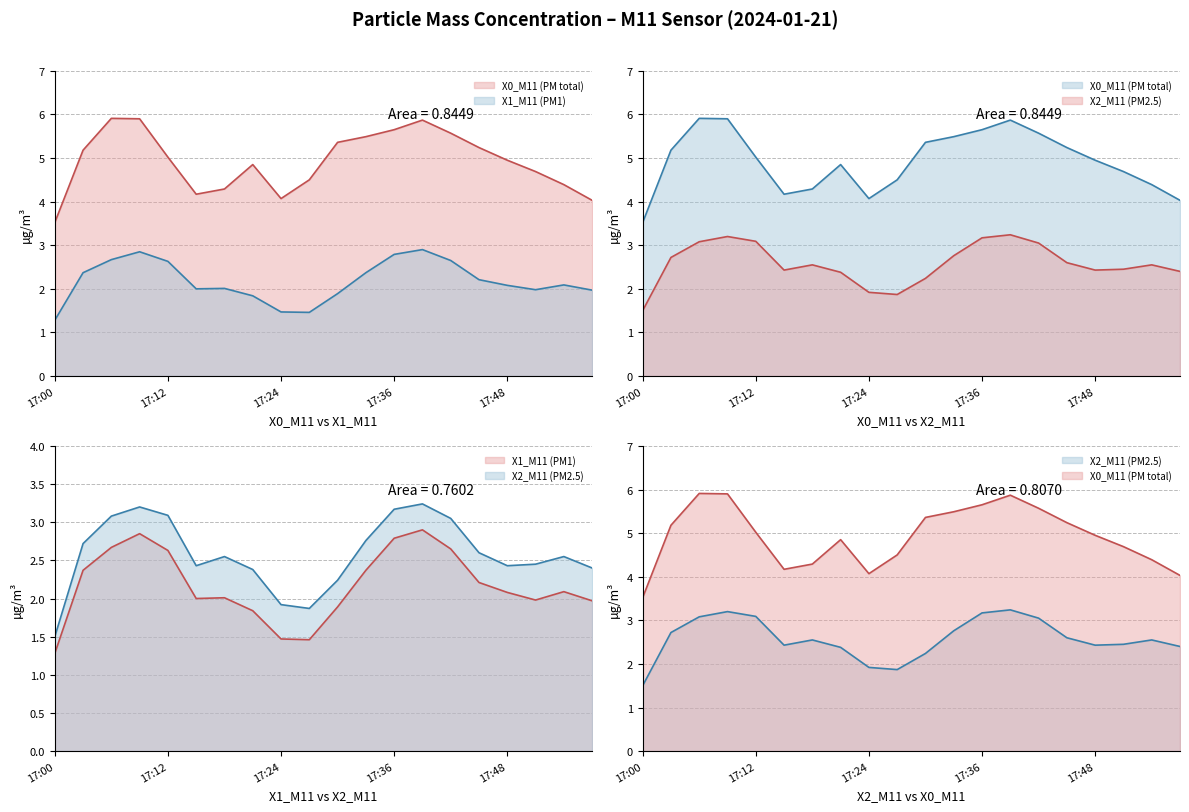

At which label is X1_M11 (PM1) closest to 2?

17:15